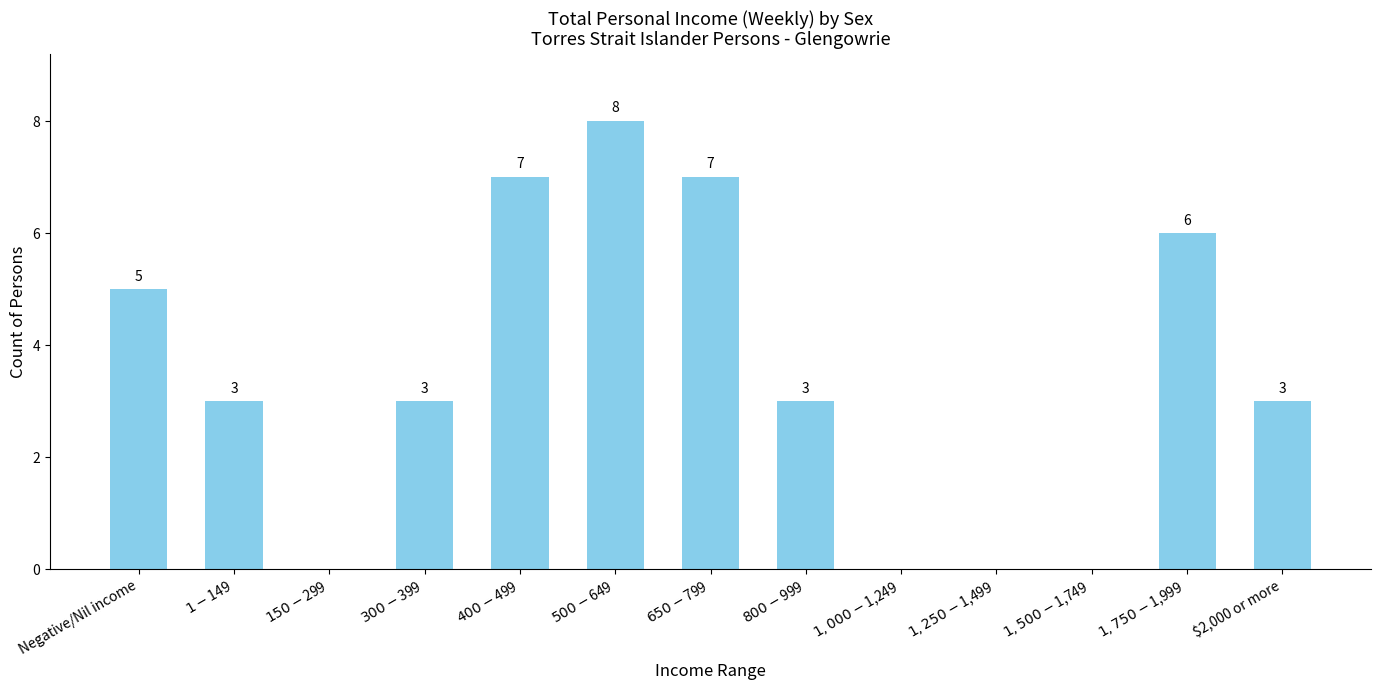

Does the chart contain stacked bars?

No